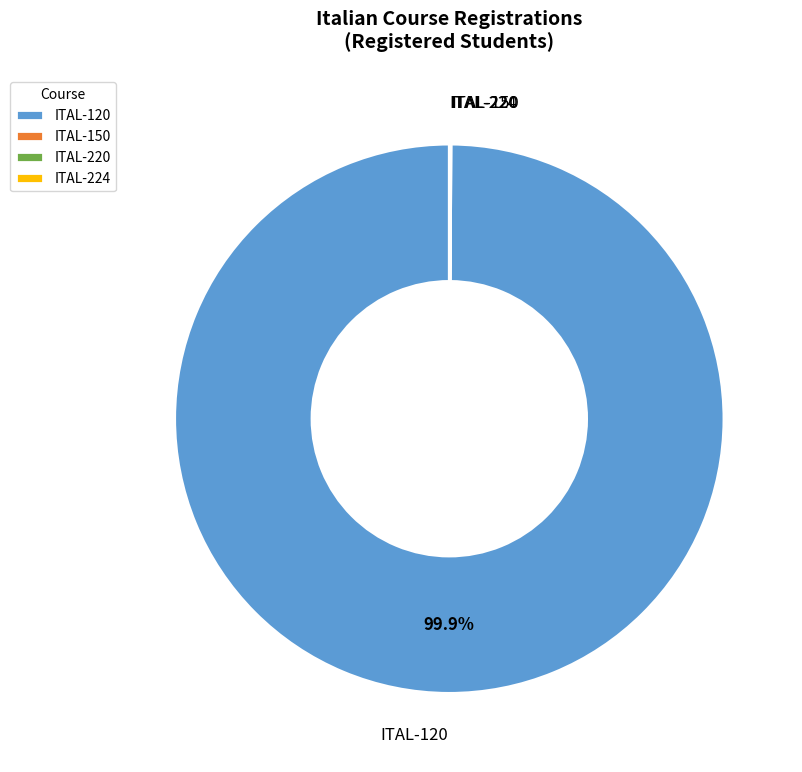

Which slice is the largest?

ITAL-120